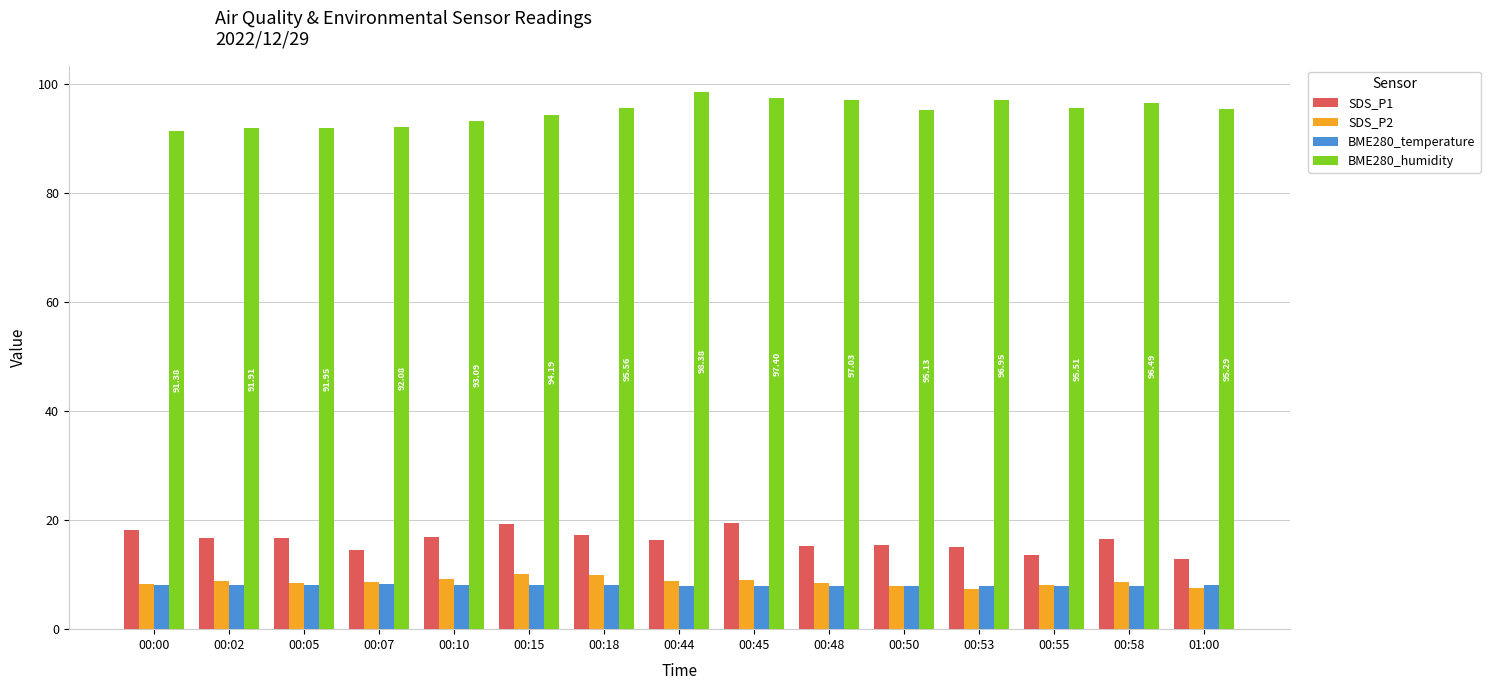

At how many categories does at least one series exceed 89?

15